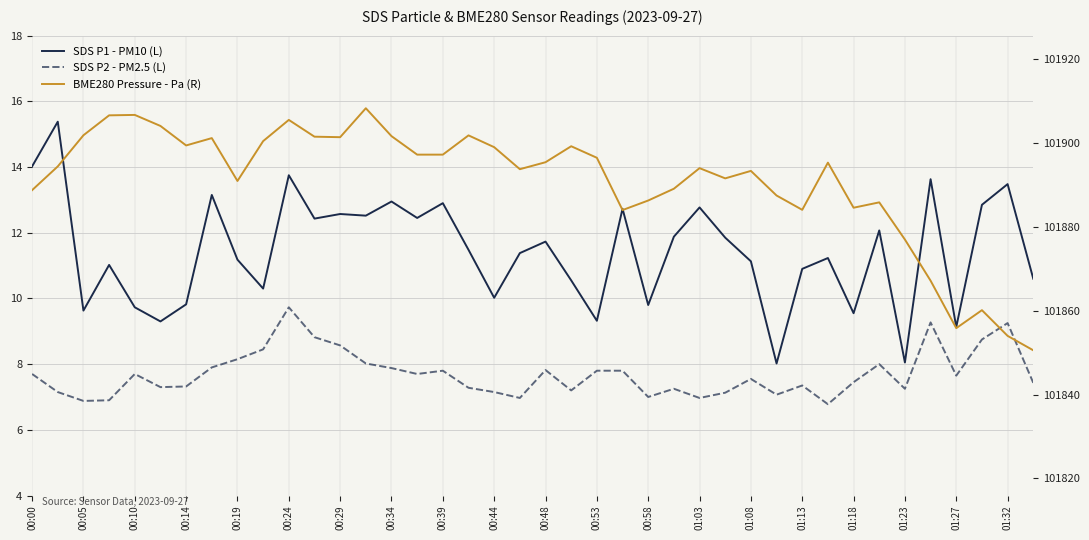

List the series in order of their peak value, highest first.

BME280 Pressure - Pa (R), SDS P1 - PM10 (L), SDS P2 - PM2.5 (L)